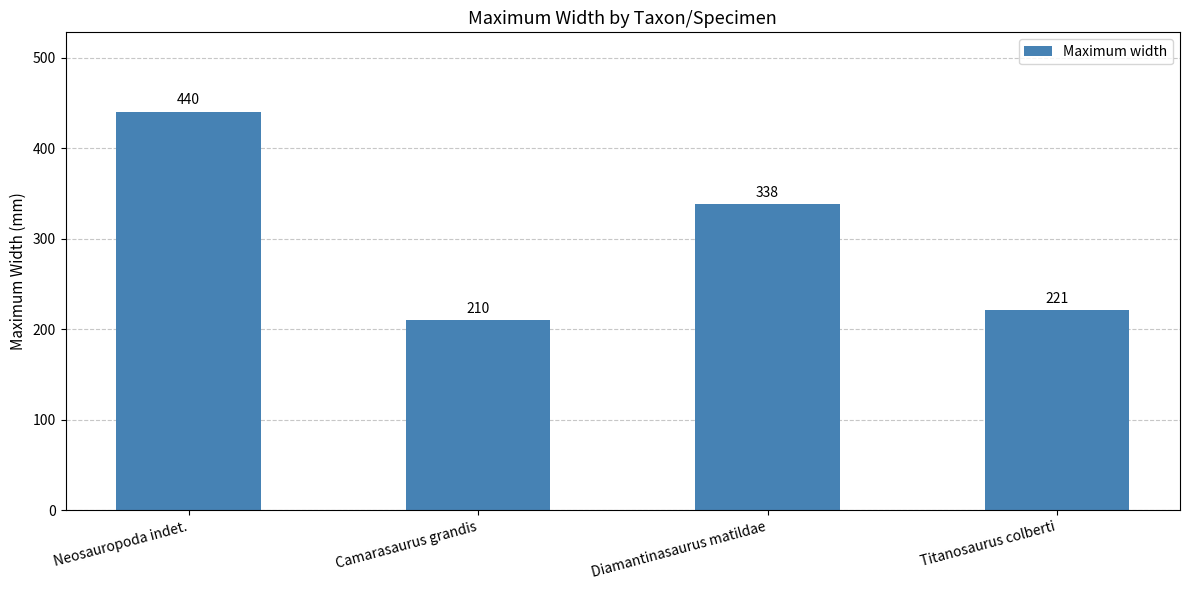

List the labels in order of value, largest first.

Neosauropoda indet., Diamantinasaurus matildae, Titanosaurus colberti, Camarasaurus grandis